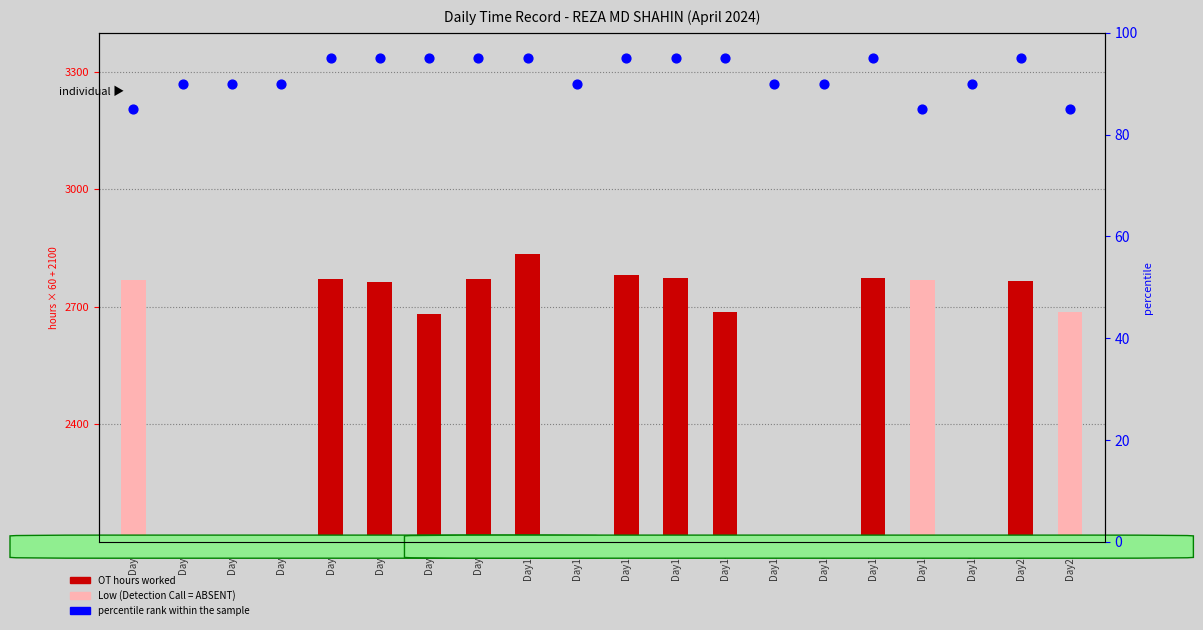

What is the ratio of the value at Day16 to the value at Day10?

0.9